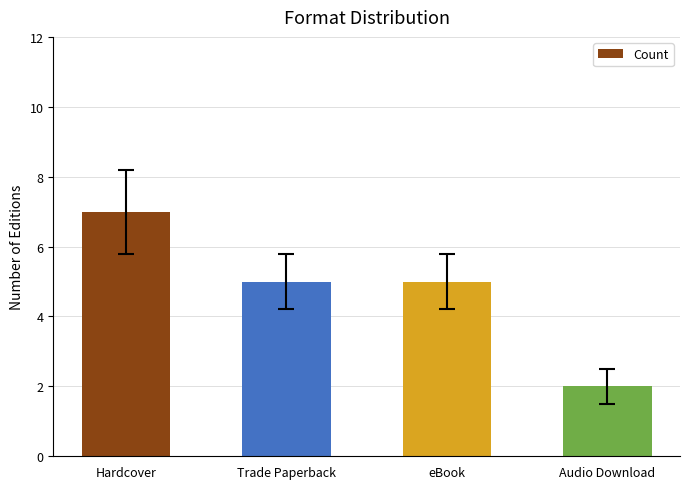

Reading left to right, what are all the values shown in this chart?

7	5	5	2